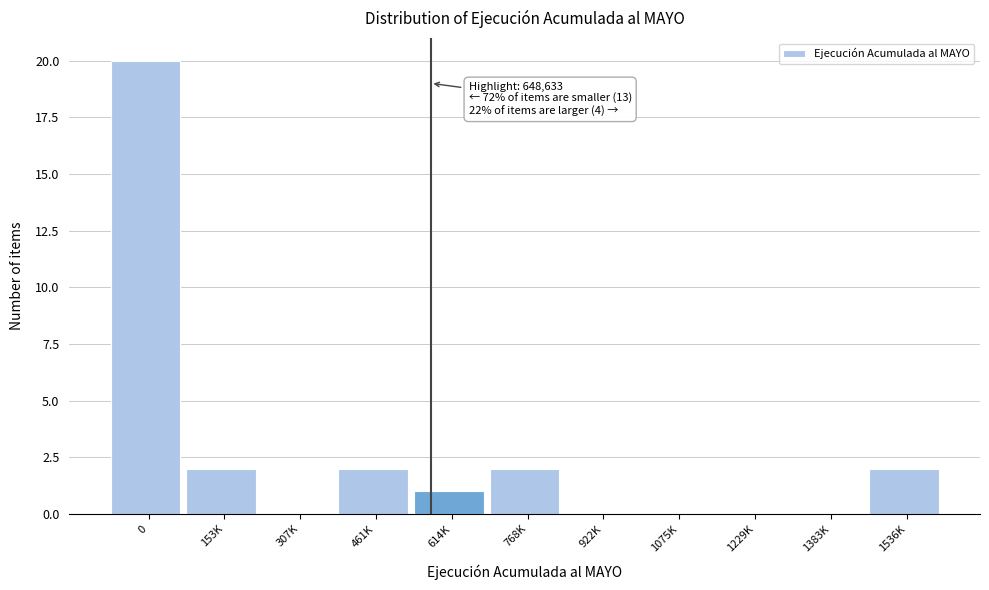

Reading left to right, transcribe all the data shown in this chart.

0=20	153K=2	307K=0	461K=2	614K=1	768K=2	922K=0	1075K=0	1229K=0	1383K=0	1536K=2